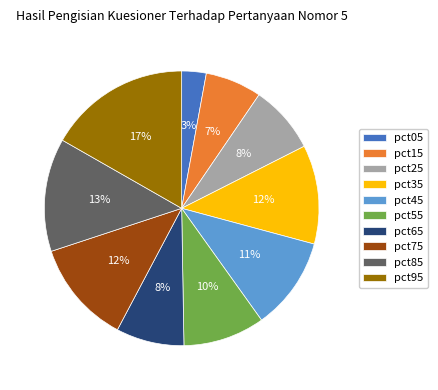

To the nearest percent, what is the combined percentage of pct65 and pct35?

20%